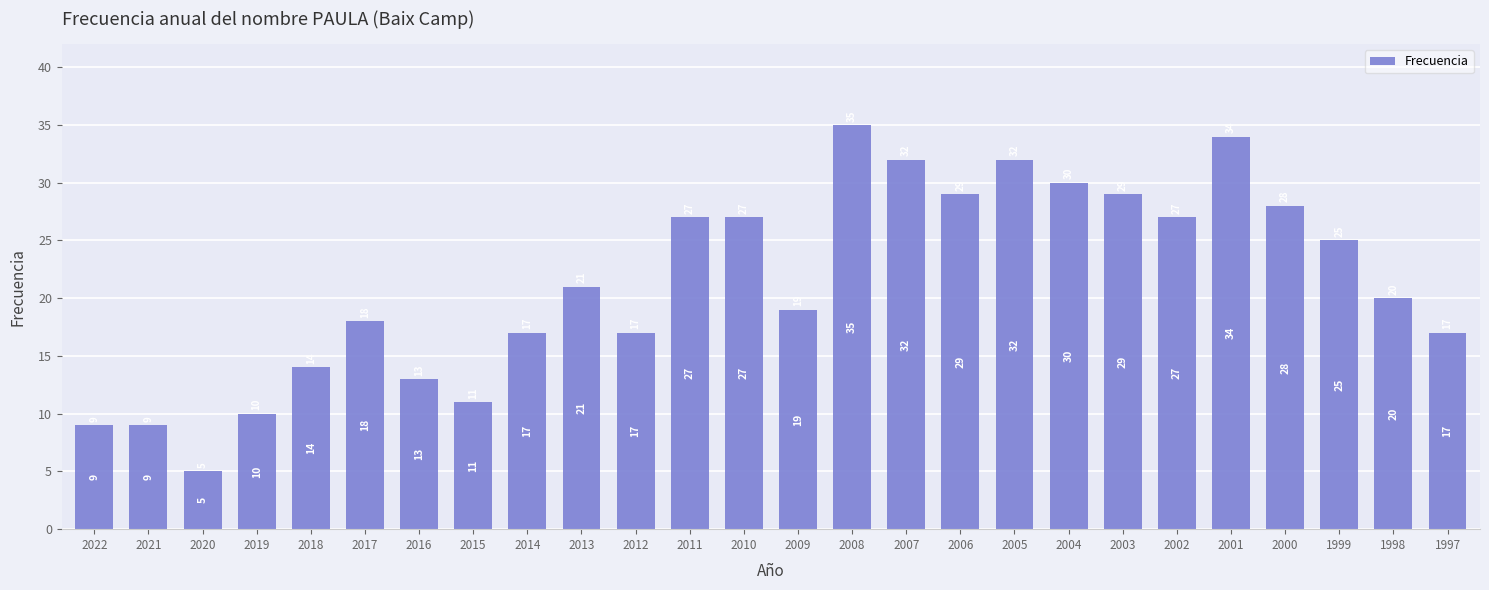

What is the difference between the values at 1999 and 2000?

3